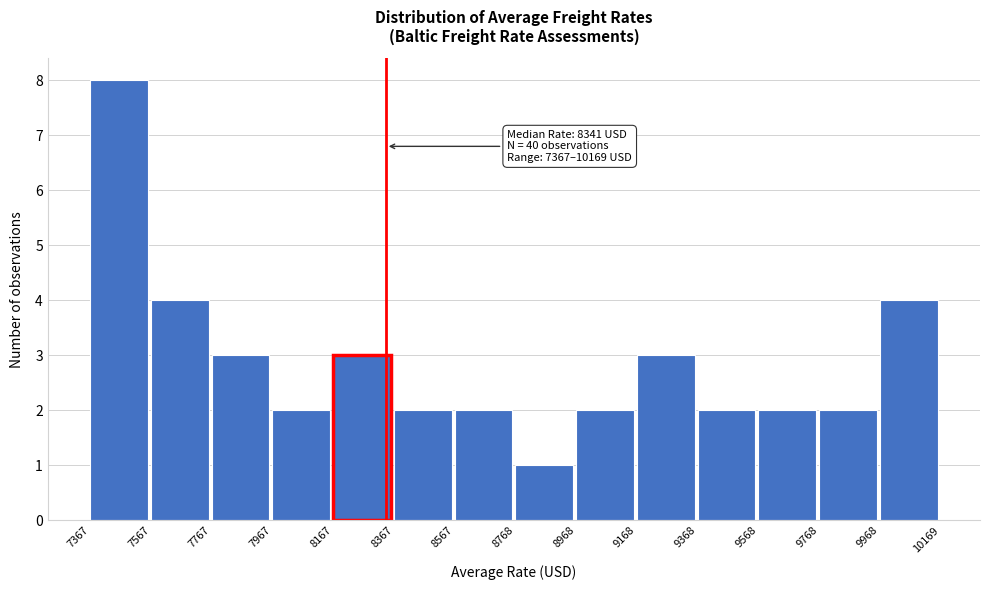

Which range on the x-axis has the tallest bar?

7367 to 7567